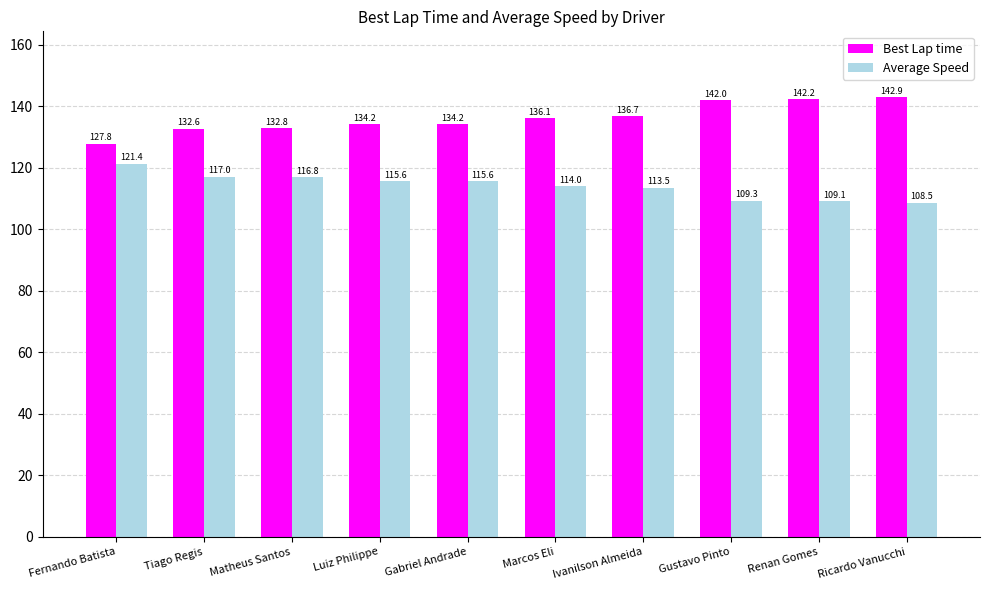

Which series has the largest total across all categories?

Best Lap time